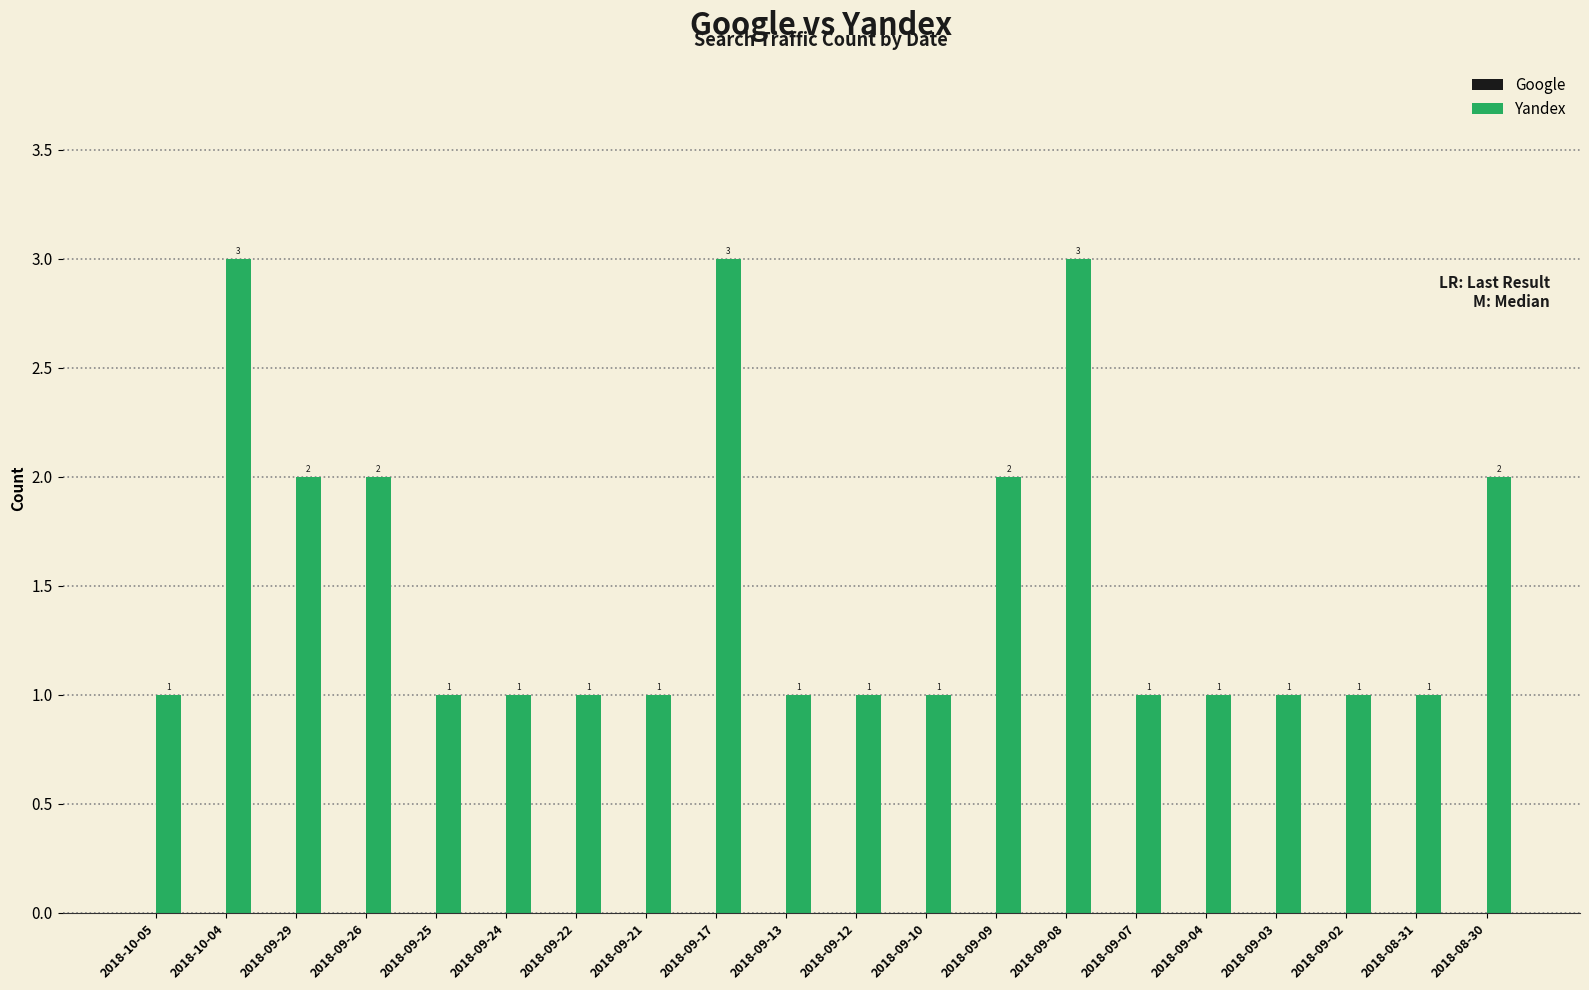

Approximately how many times larger is the value at 2018-10-04 compared to 2018-09-09?

1.5